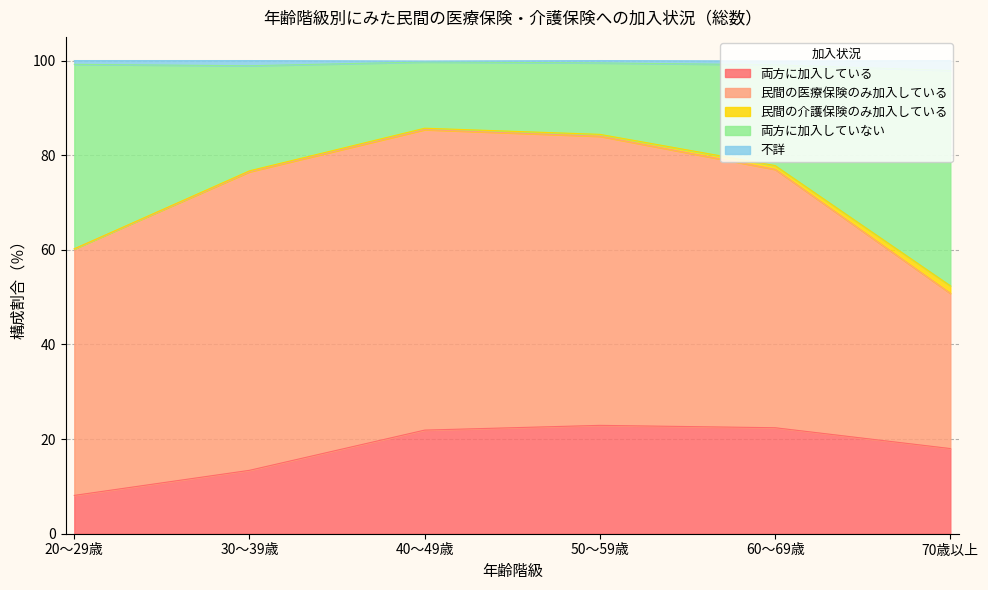

The 不詳 series shows 174.7 at 30～39歳. True or false?

False